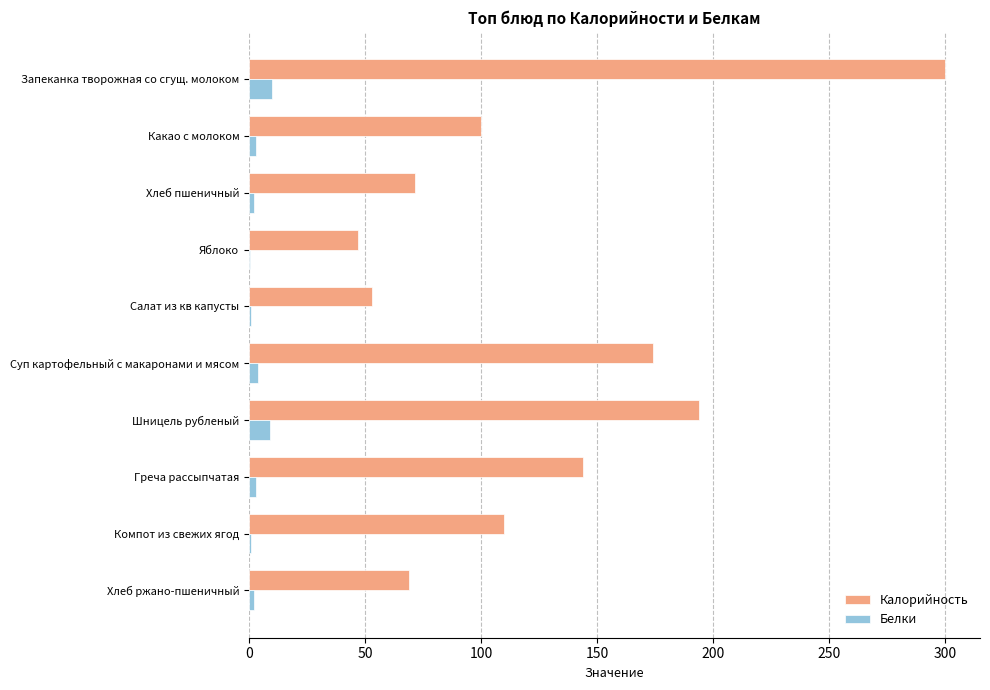

Between Шницель рубленый and Компот из свежих ягод, which series saw the biggest shift?

Калорийность